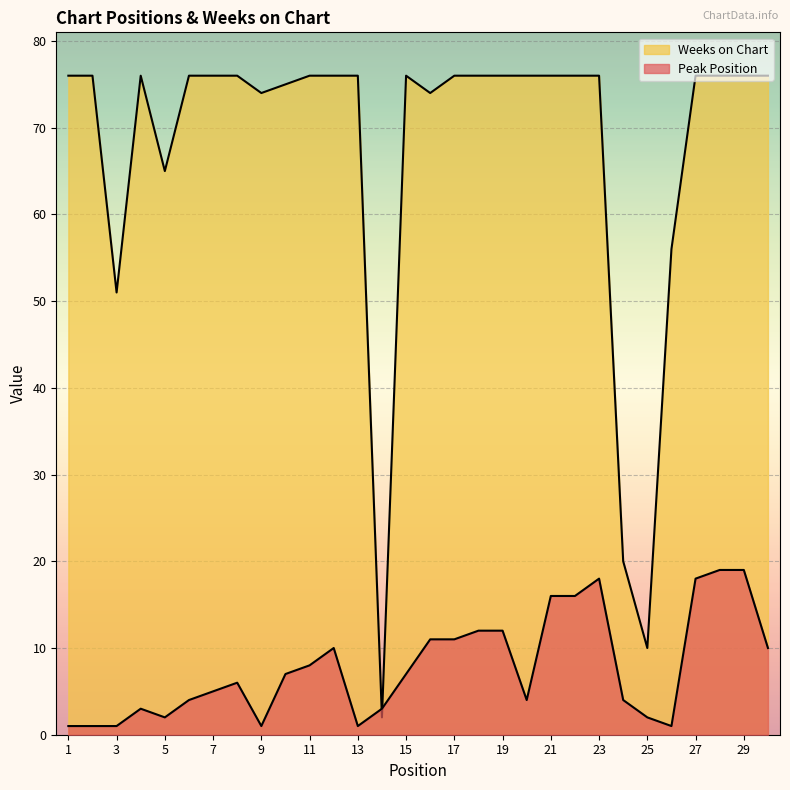

Between 16 and 20, which is larger?

16